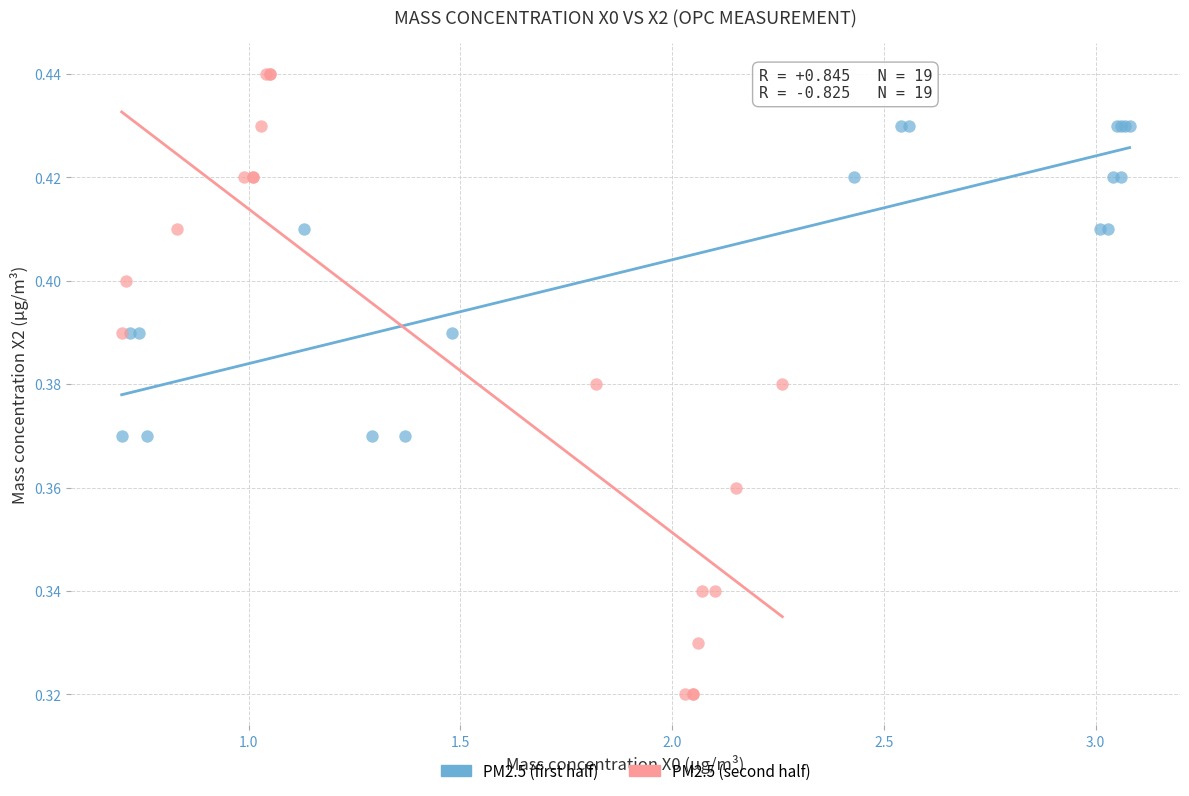

Which series has the largest Y range (max minus min)?

PM2.5 (second half)